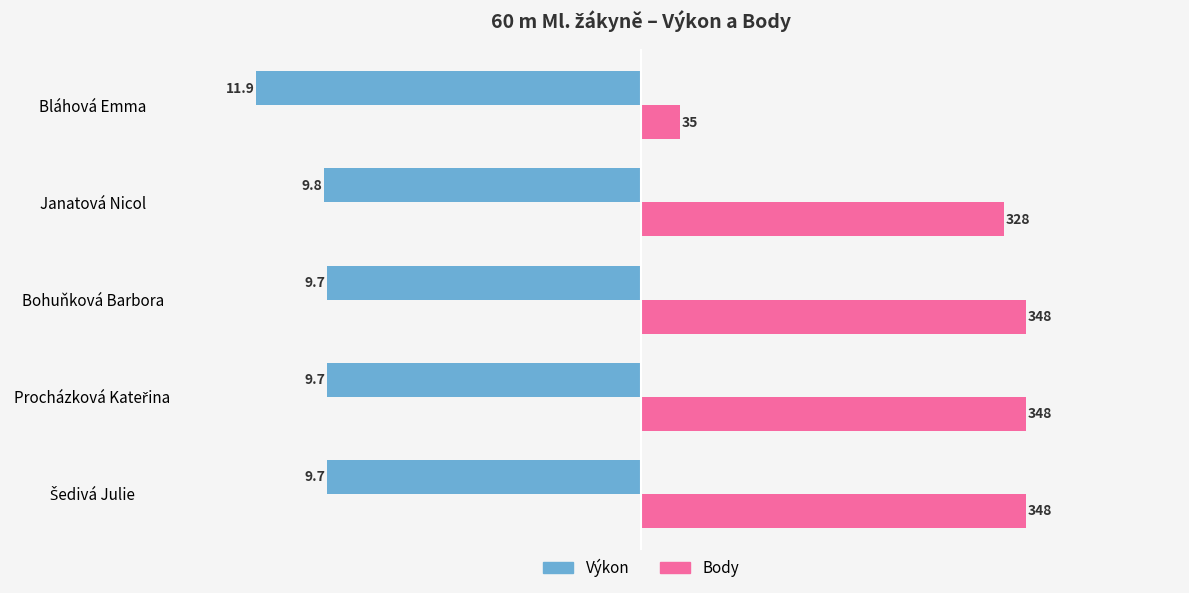

What are all the series names shown in the legend?

Výkon, Body